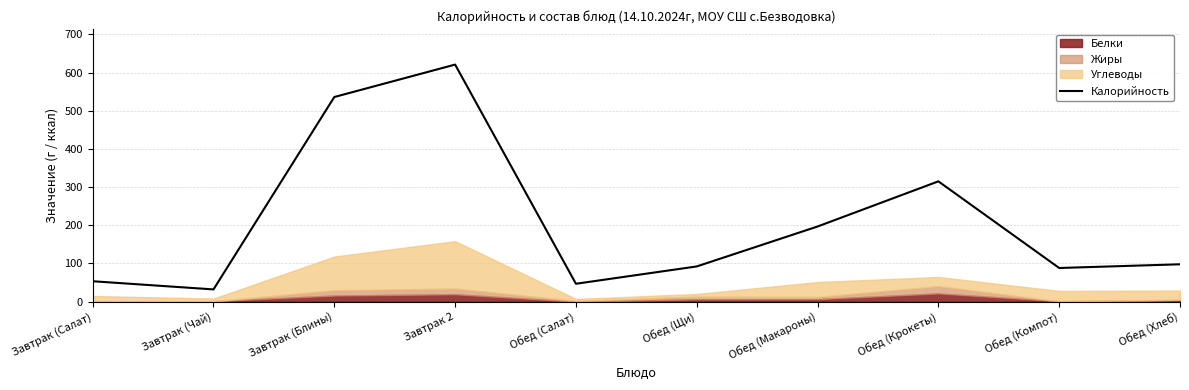

Where is Калорийность nearest to the value 326?

Обед (Крокеты)